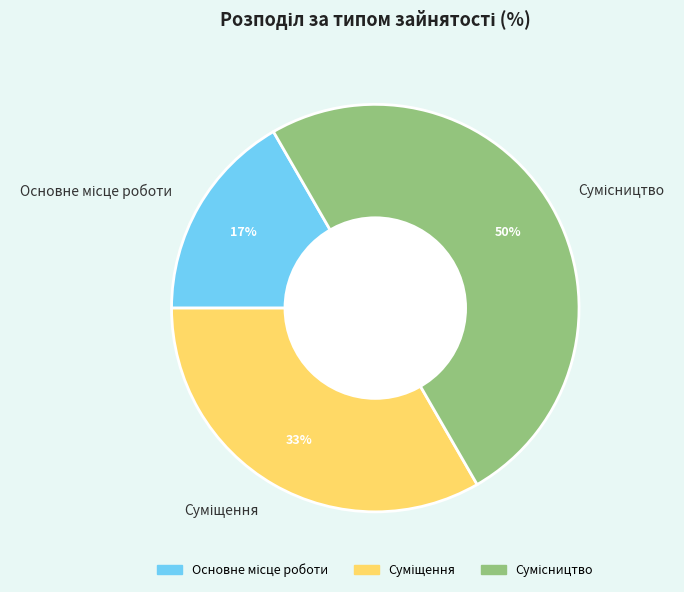

Count the number of slices in the pie.

3